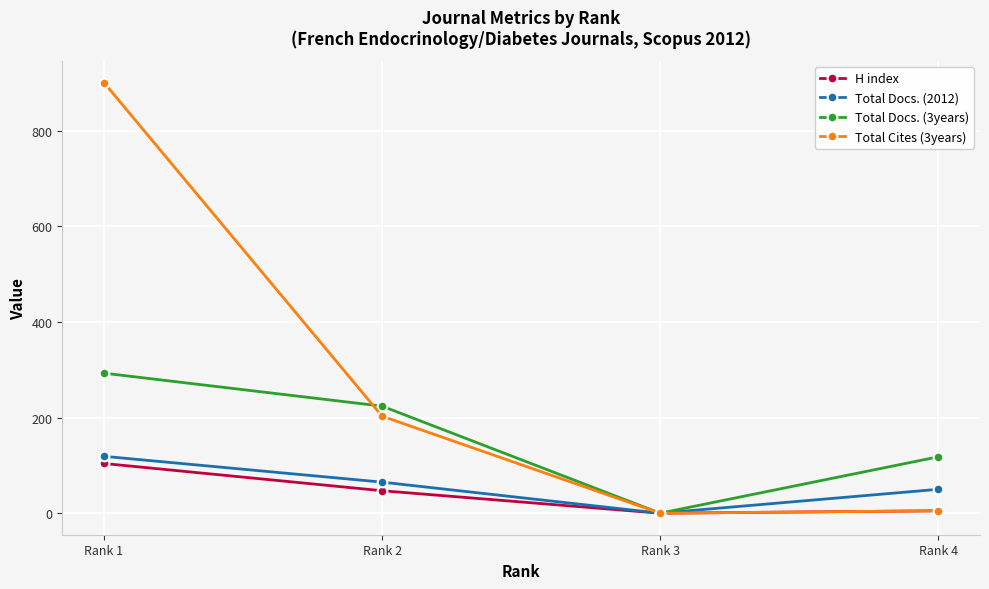

At which category does the chart reach its peak across all series?

Rank 1